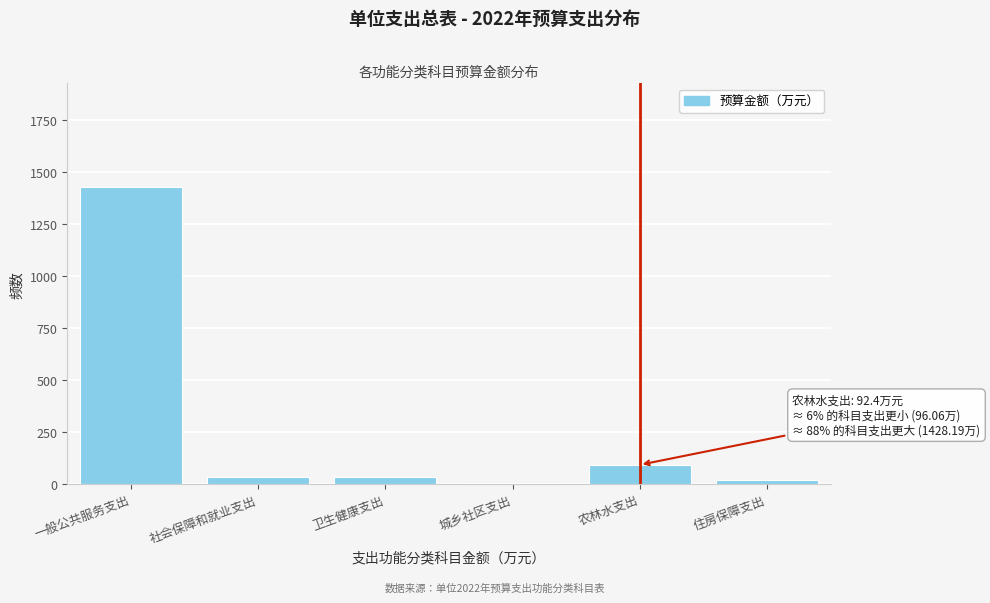

At which category does the chart reach its peak across all series?

一般公共服务支出